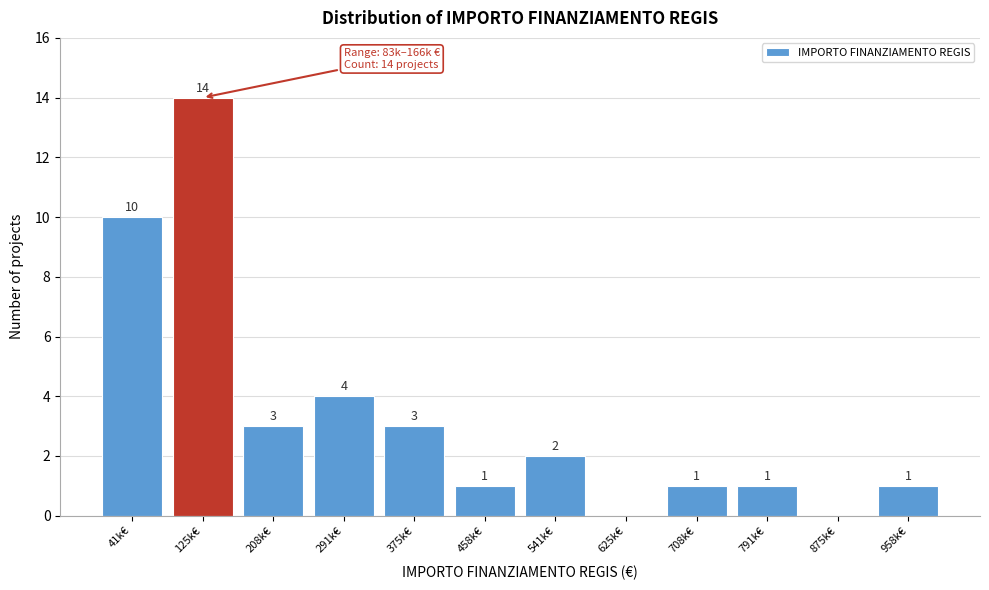

Reading right to left, transcribe all the data shown in this chart.

958k€=1	875k€=0	791k€=1	708k€=1	625k€=0	541k€=2	458k€=1	375k€=3	291k€=4	208k€=3	125k€=14	41k€=10